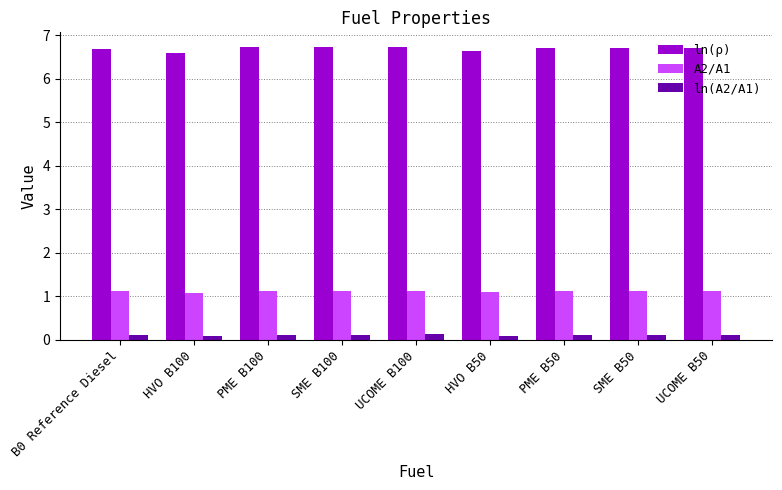

Which series has the widest spread of values?

ln(ρ)